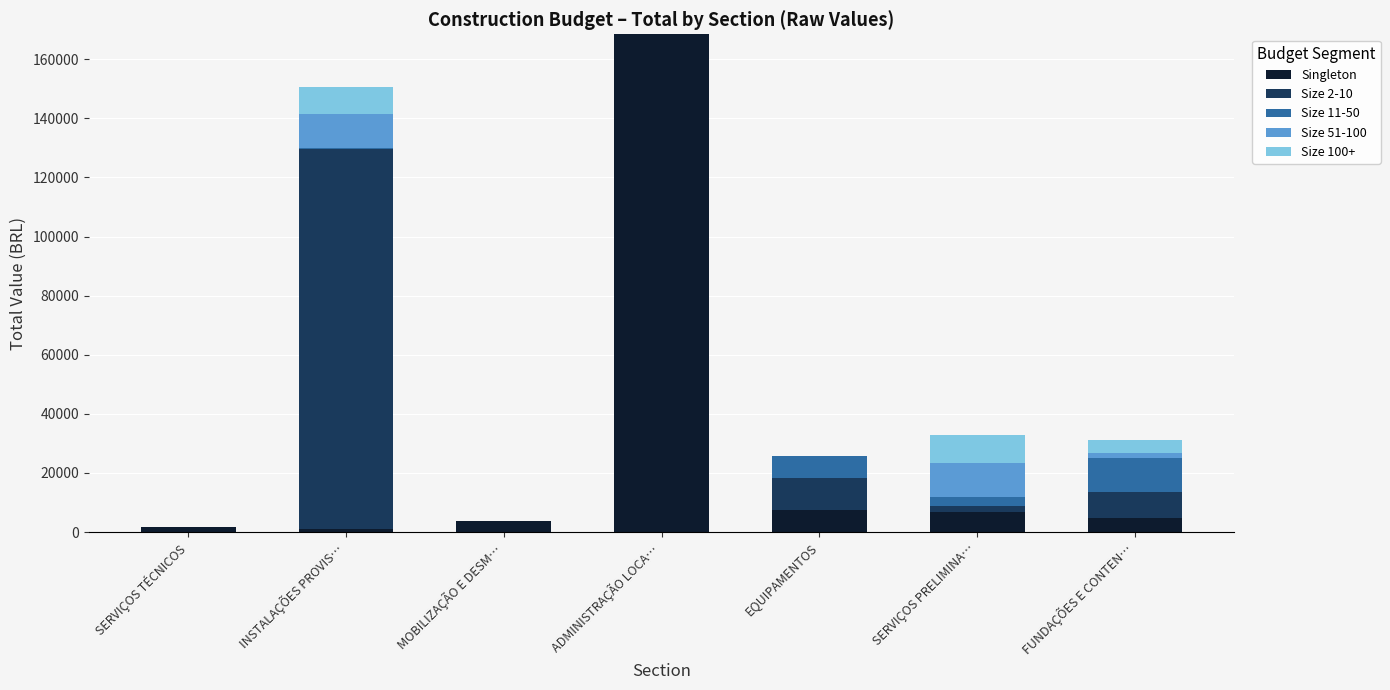

At which category is the sum across all series the highest?

ADMINISTRAÇÃO LOCA…